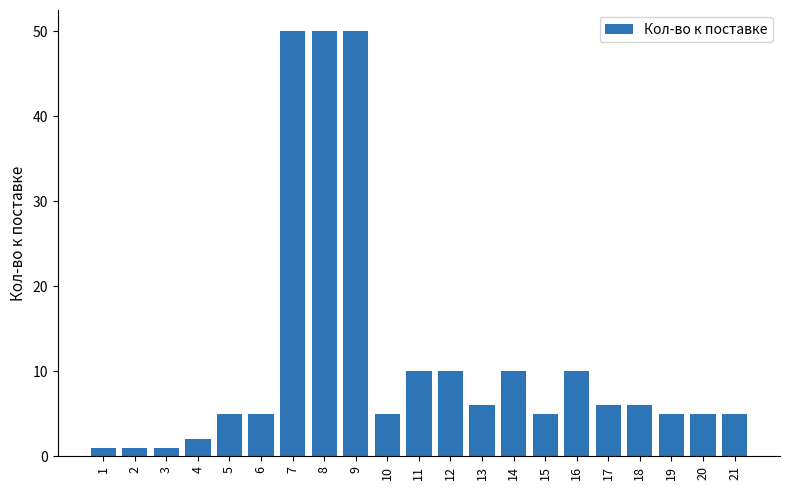

Which has a higher value, 13 or 6?

13